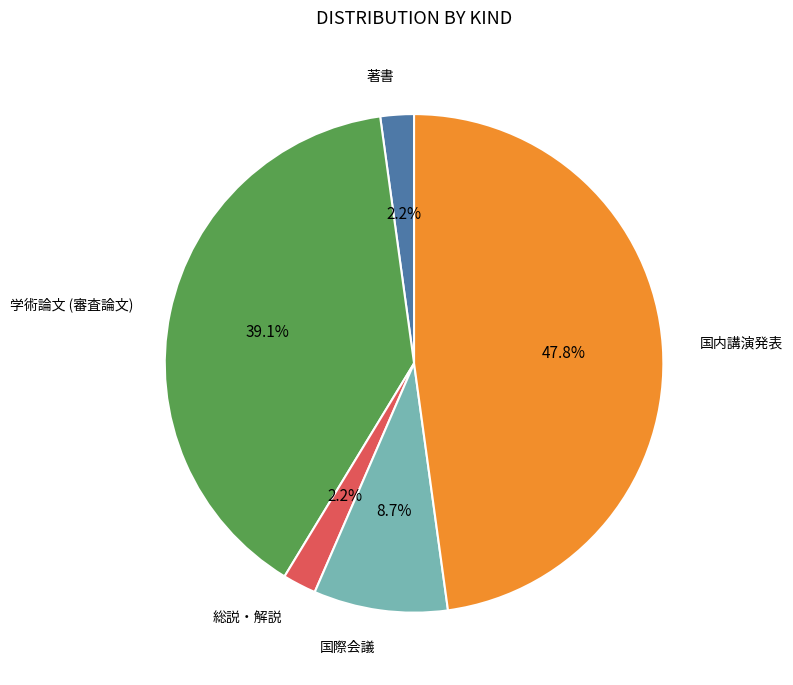

Is there any slice that represents more than half of the pie?

No